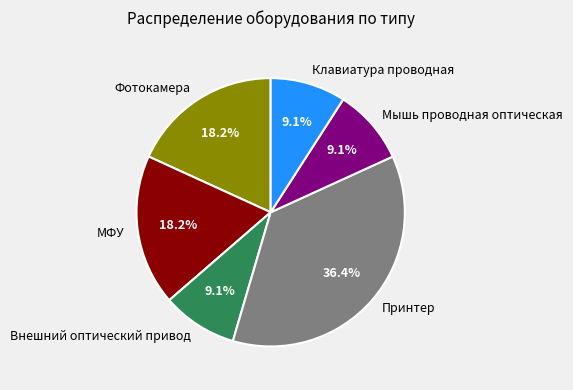

How many segments does this pie chart have?

6